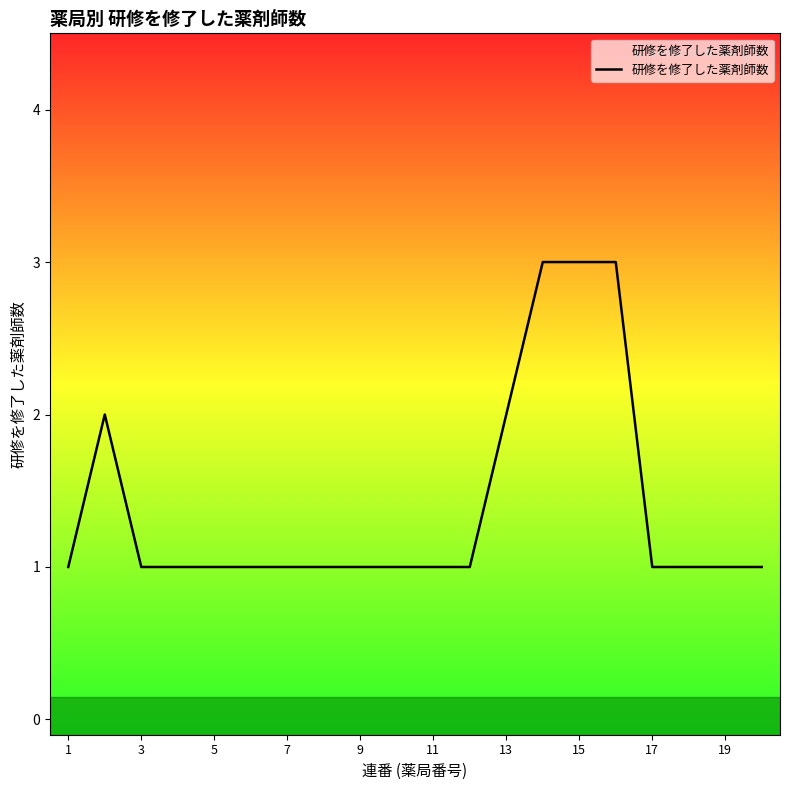

What is the greatest value displayed?

3